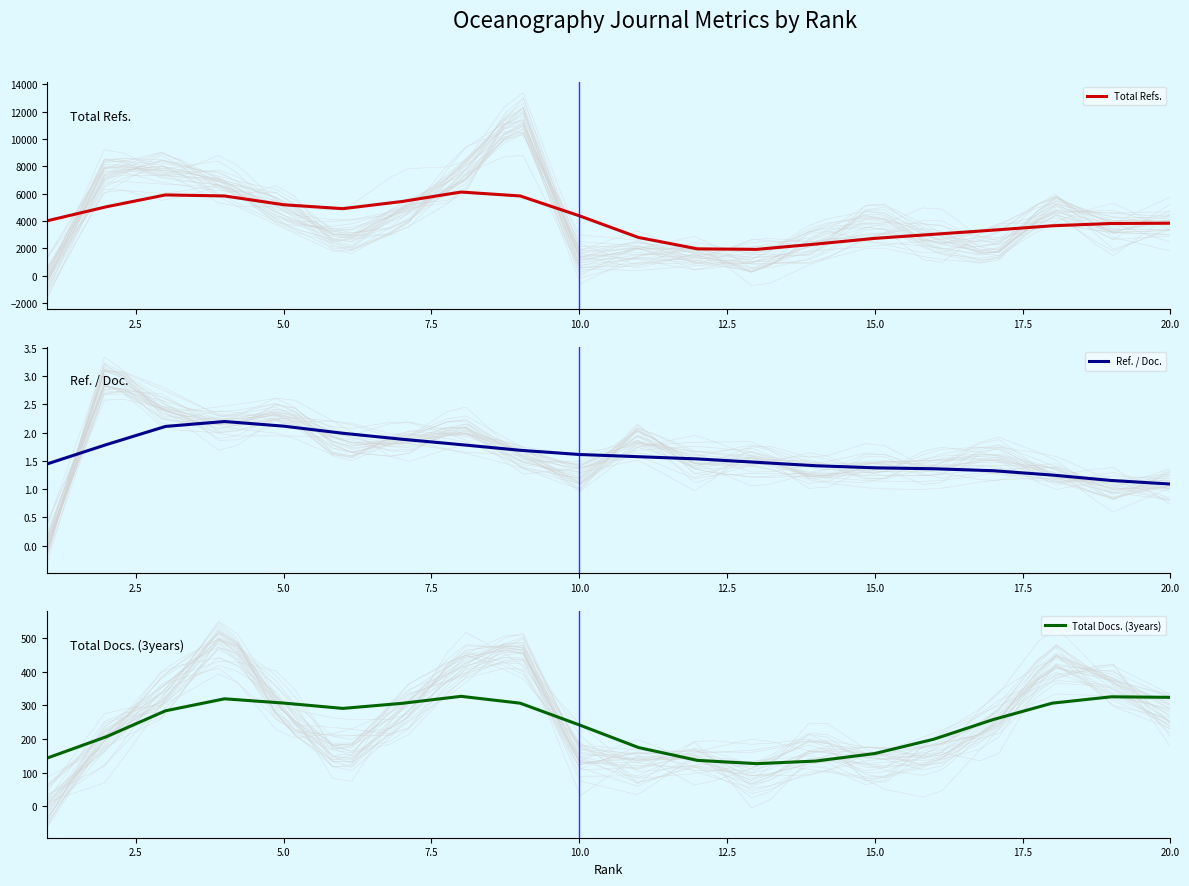

True or false: Ref. / Doc. has more than 2 points higher than both neighbors.

False